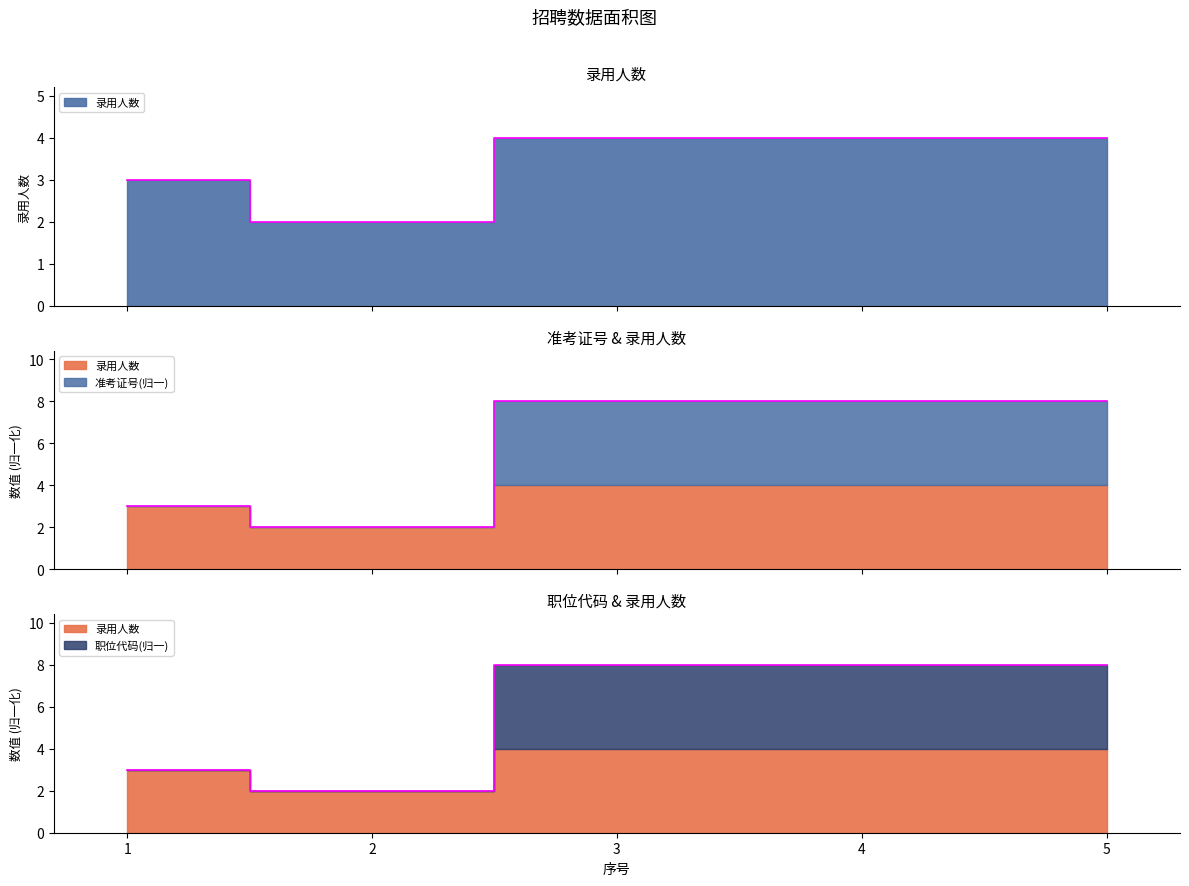

True or false: 录用人数 and 职位代码 cross at least once.

False